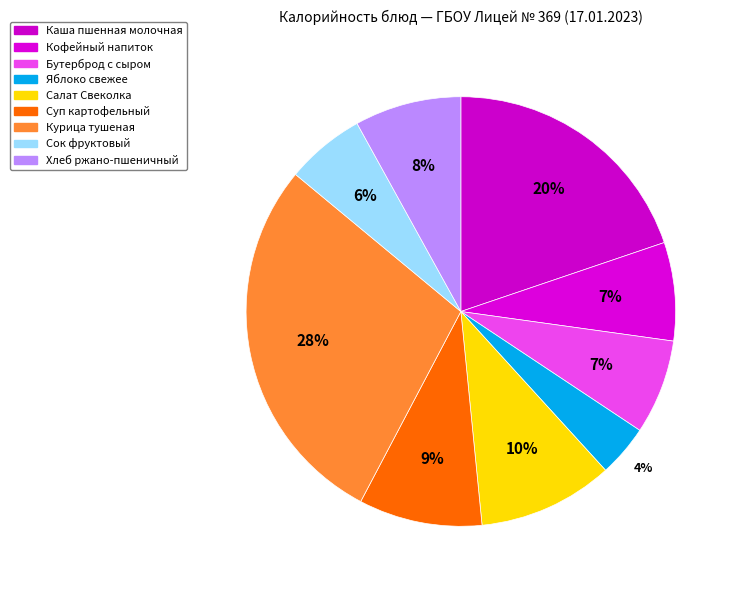

Count the number of slices in the pie.

9